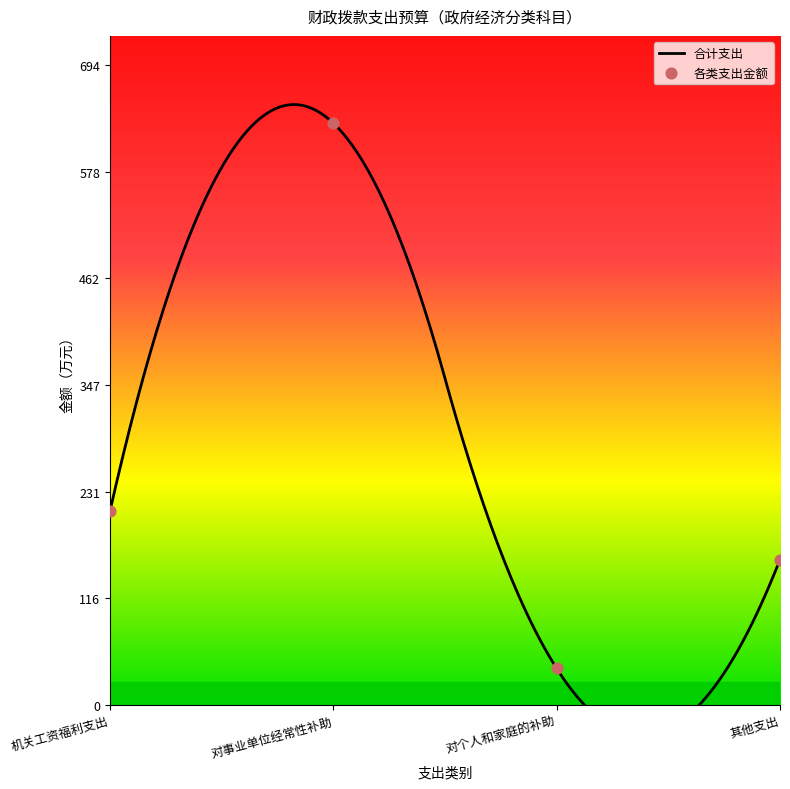

What is the change in value from 对事业单位经常性补助 to 其他支出?

-473.1